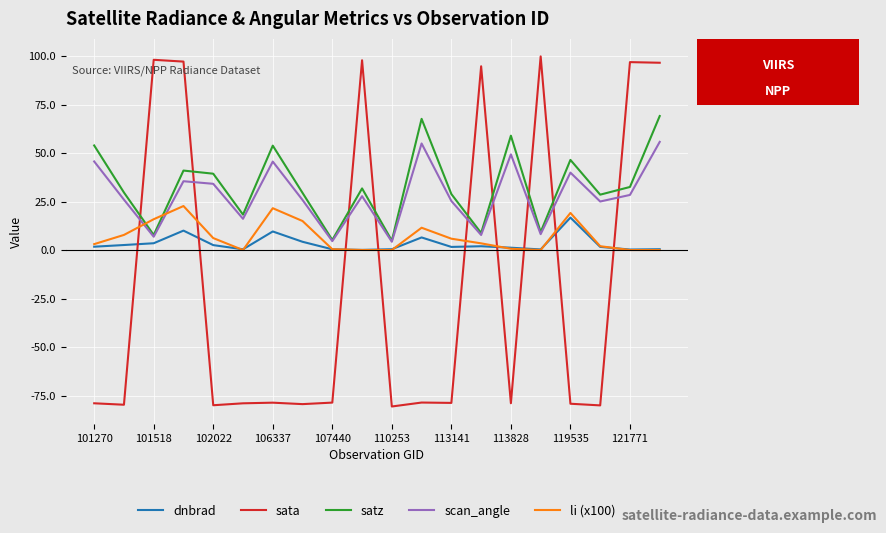

Does the chart have visible grid lines?

Yes